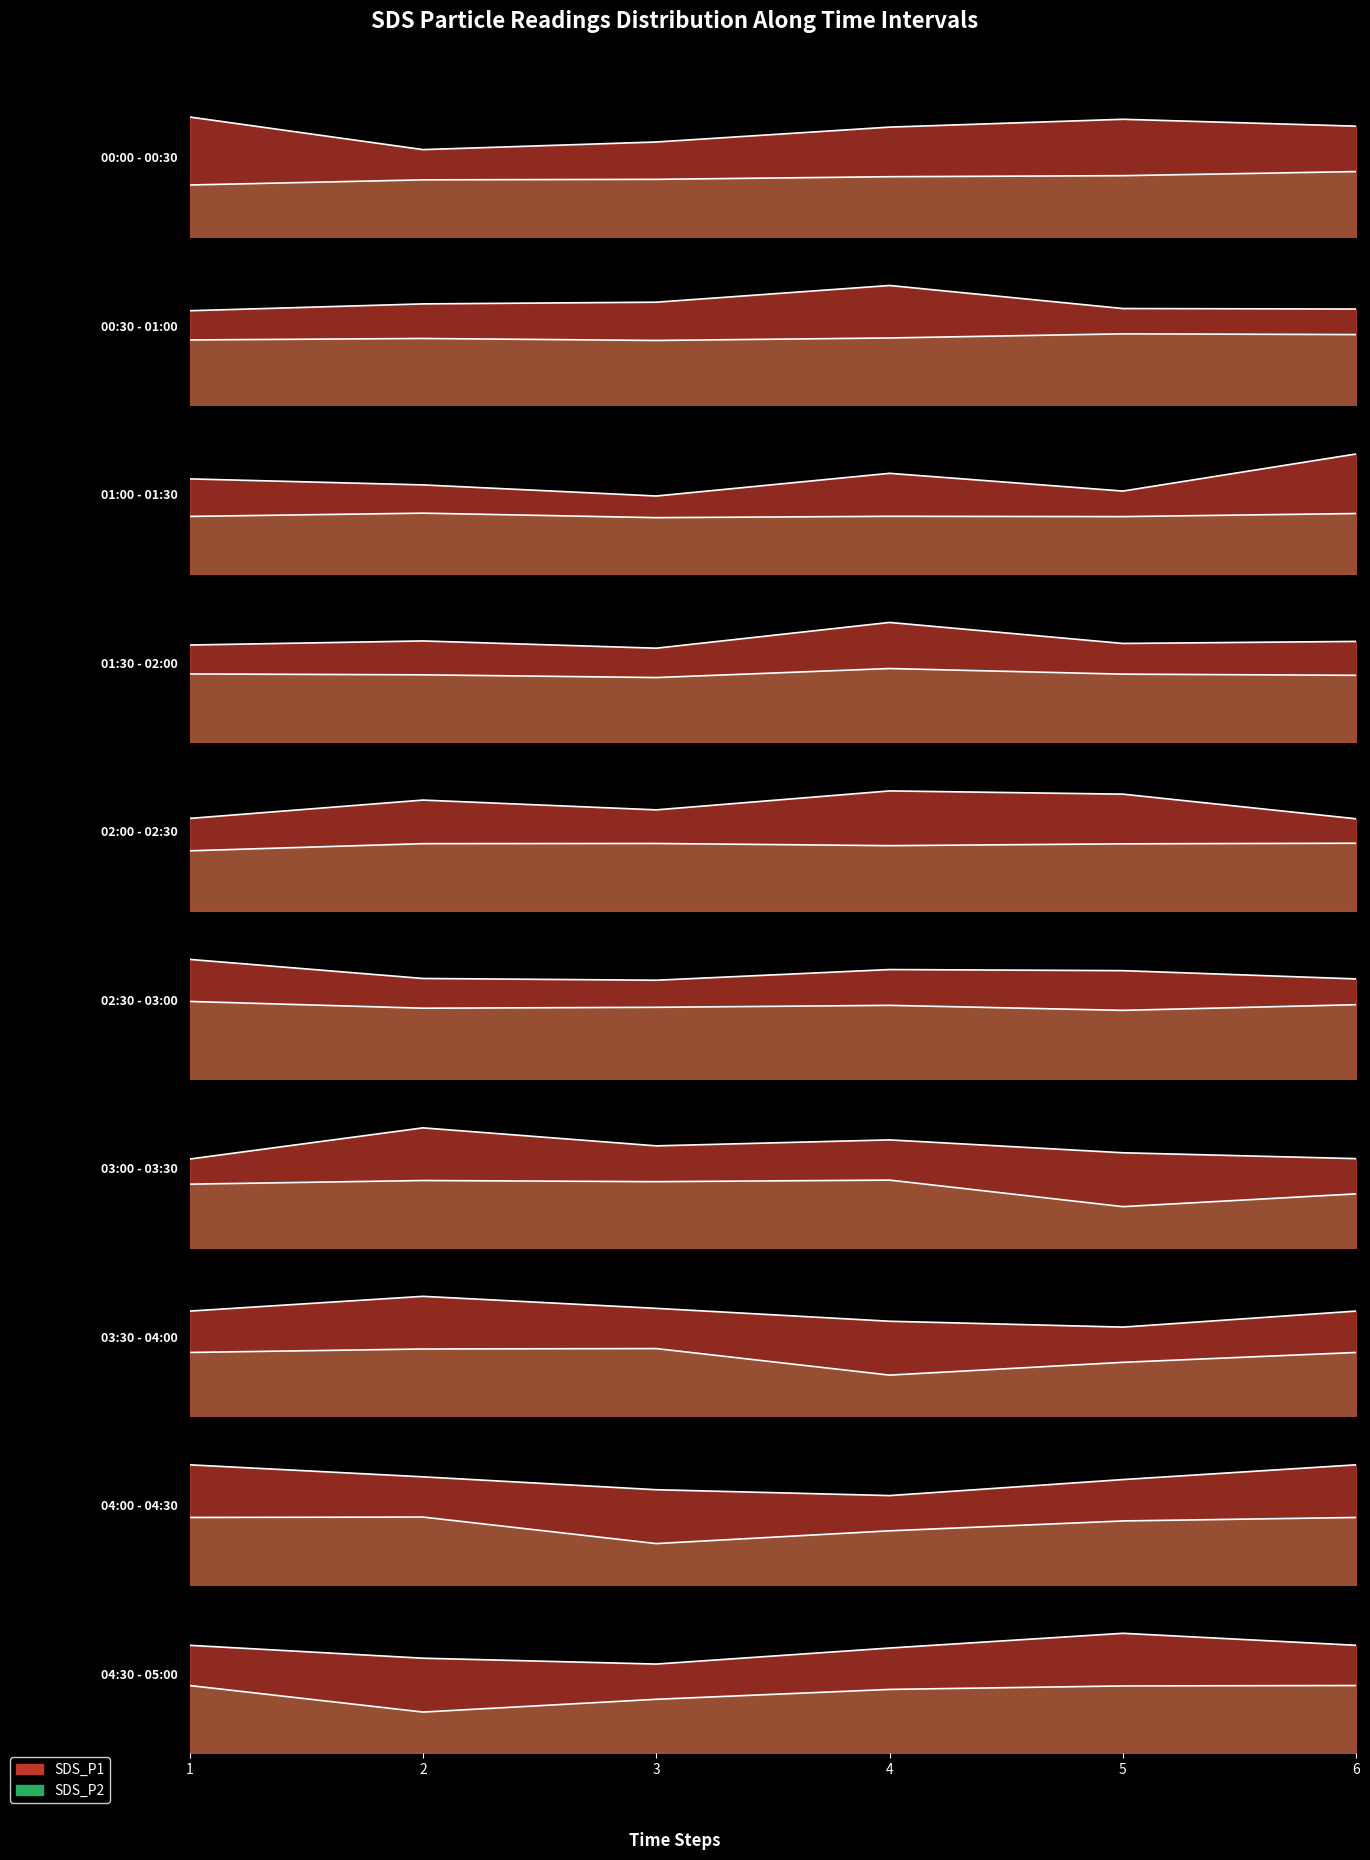

True or false: SDS_P2 and SDS_P1 cross at least once.

False